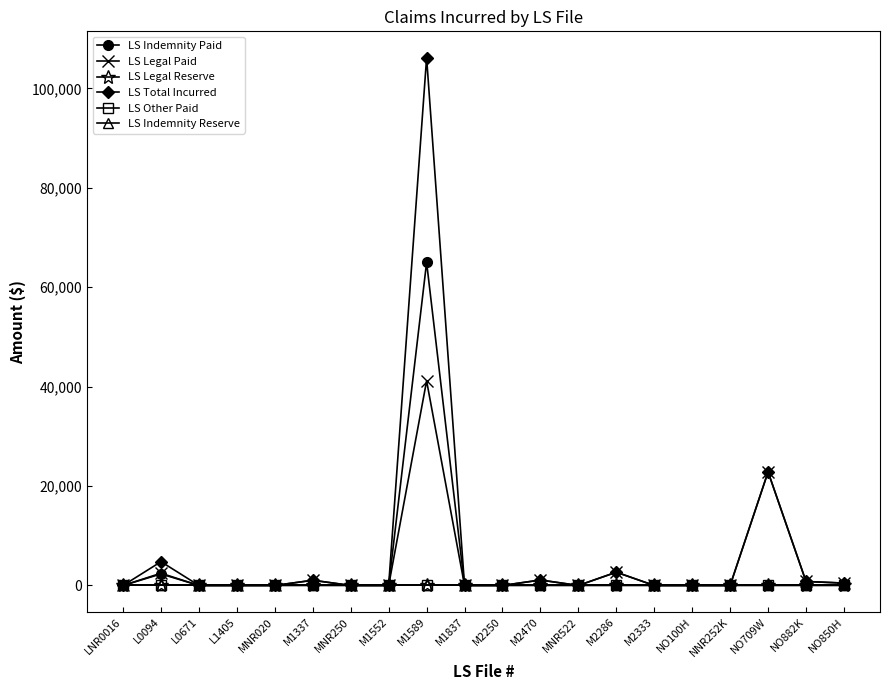

Which series has the largest total across all categories?

LS Total Incurred